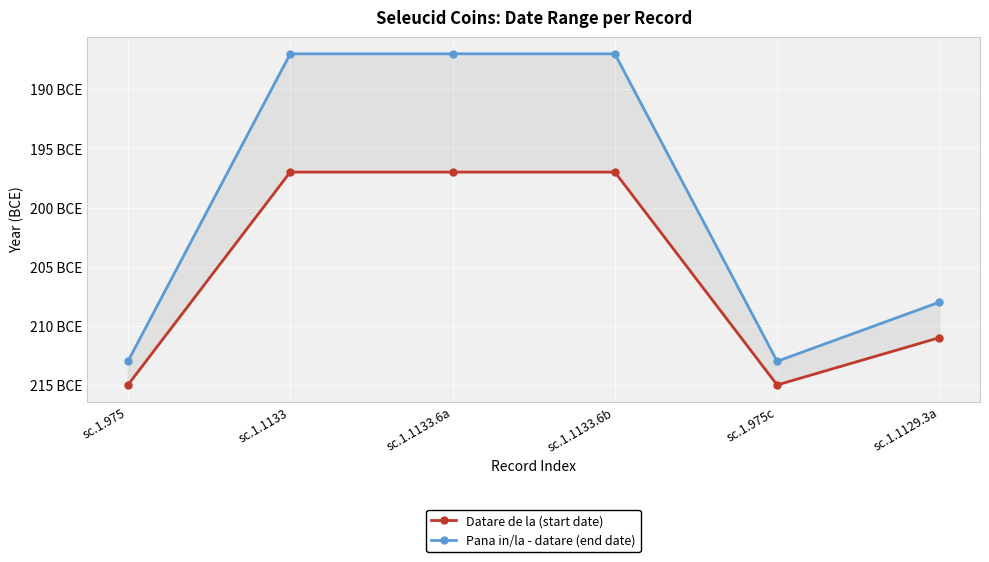

Rank the series by their average value, from lowest to highest.

Datare de la (start date), Pana in/la - datare (end date)